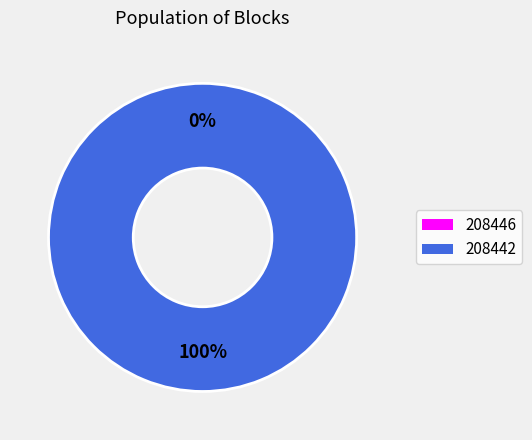

Which category has the smallest portion of the pie?

208446